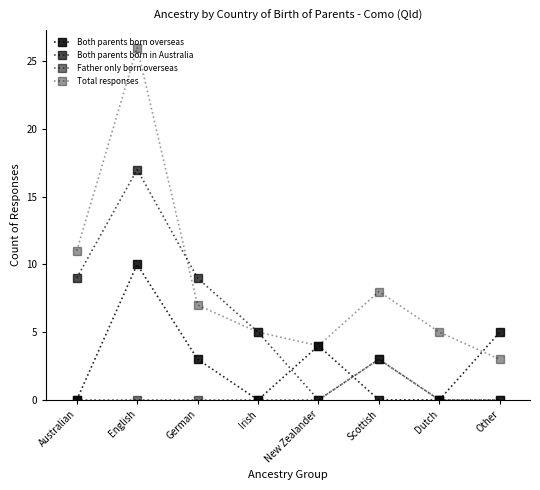

Which series changed the most between Irish and Scottish?

Father only born overseas